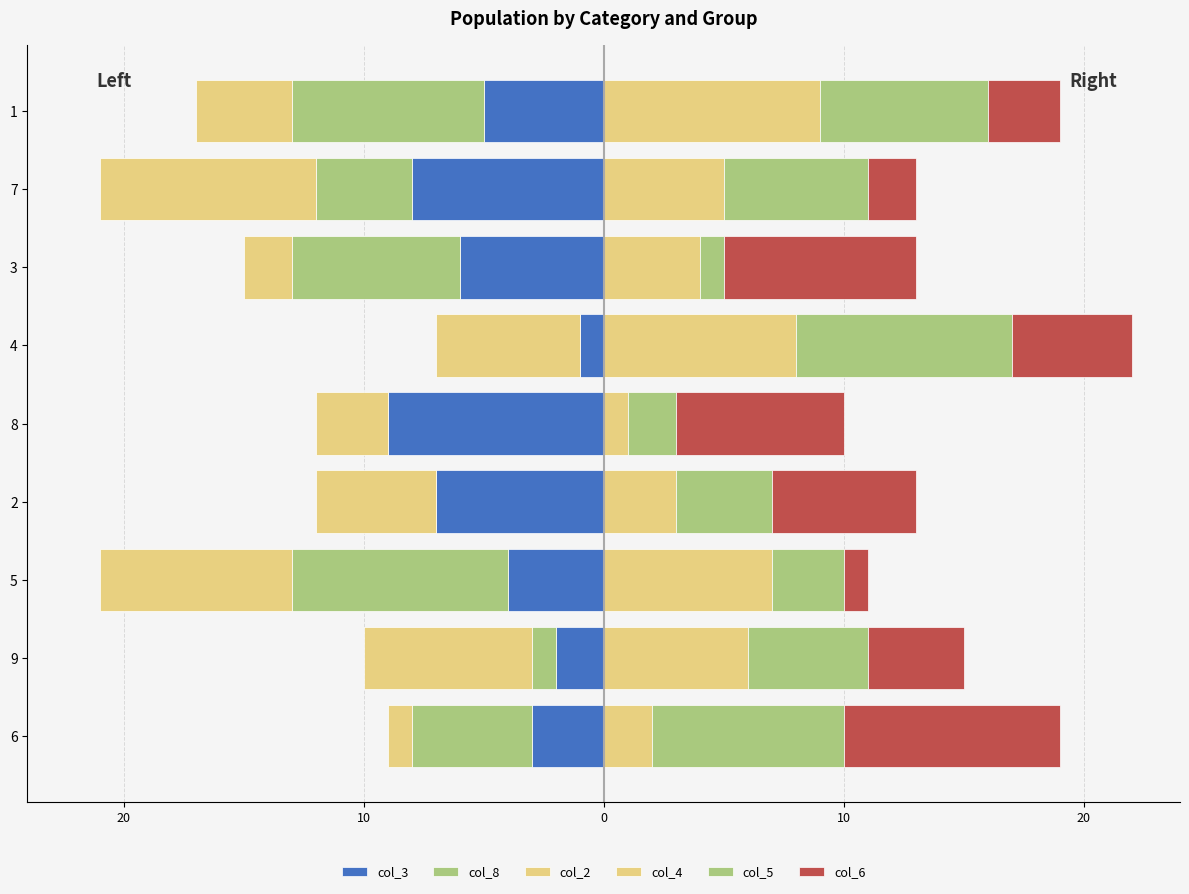

How many bars are there in total?

54